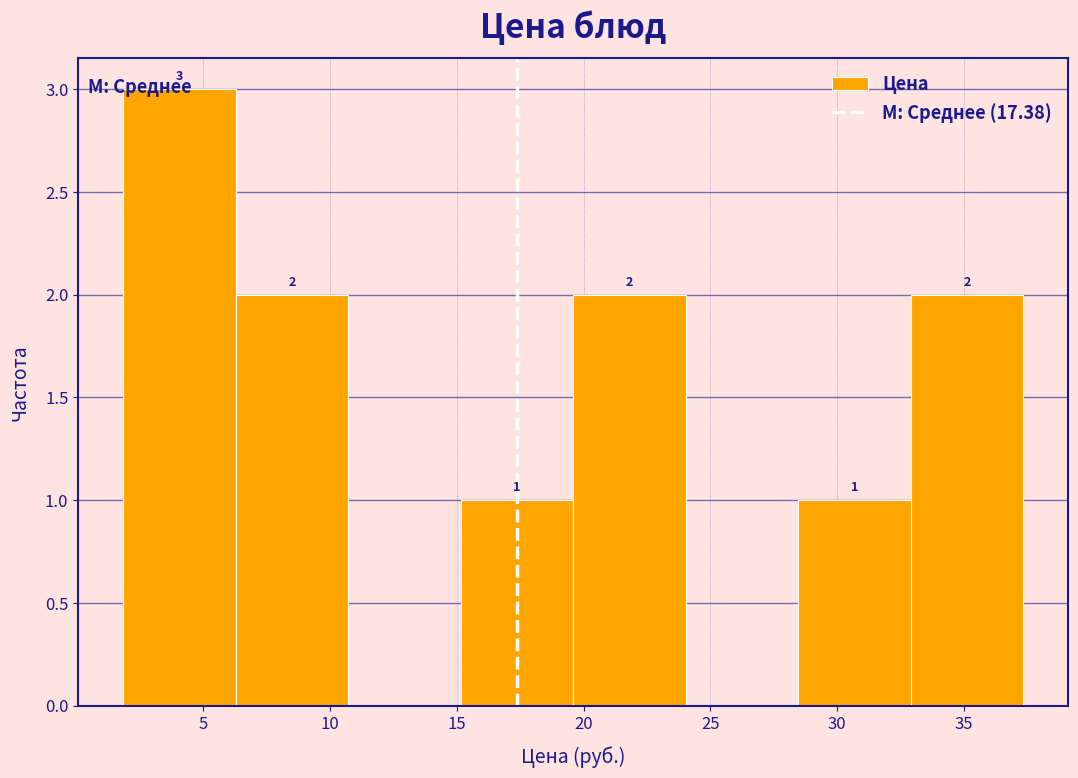

Over which range of the x-axis is the bar tallest?

2.0 to 6.5